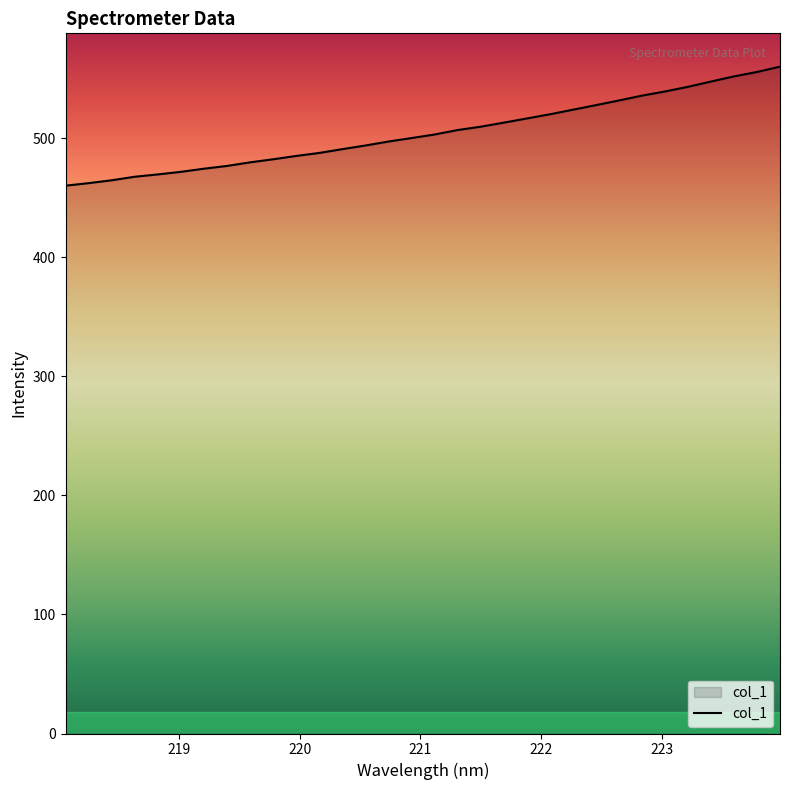

What is the greatest value displayed?

560.1